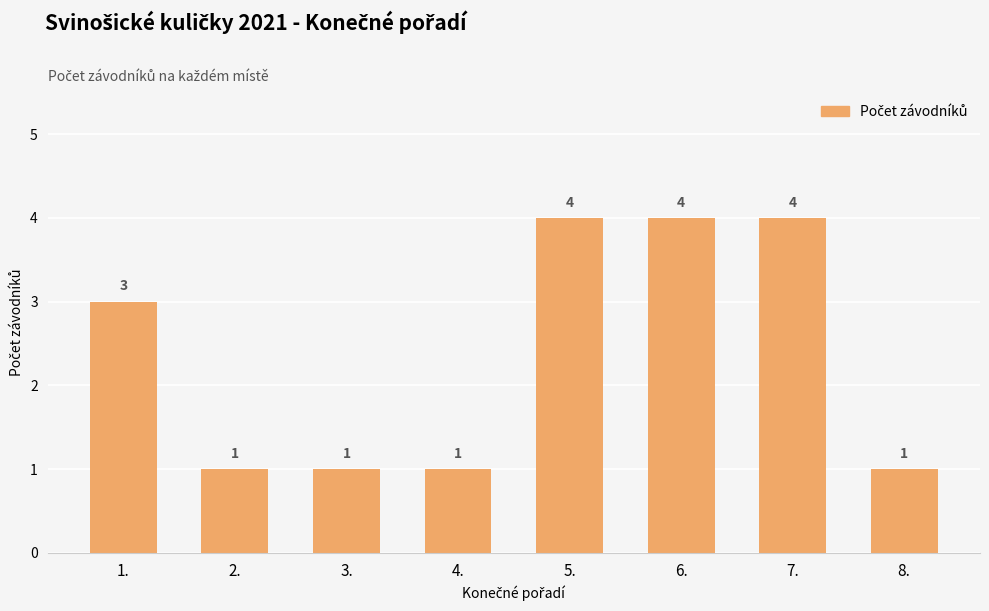

Count the number of data series in this chart.

1